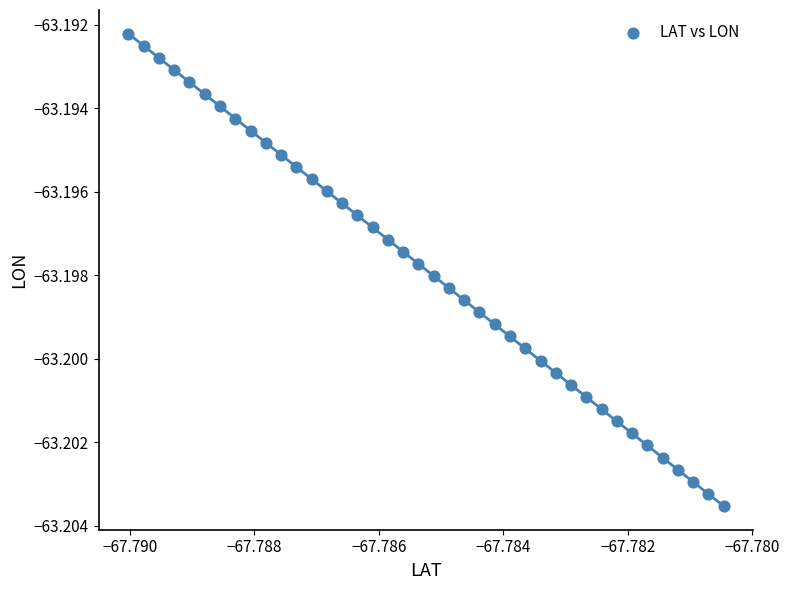

How many points are shown in the scatter plot?

40